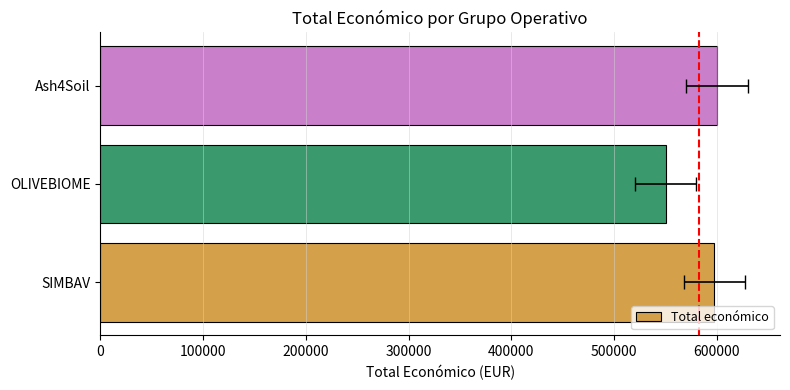

How many bars are there in total?

3